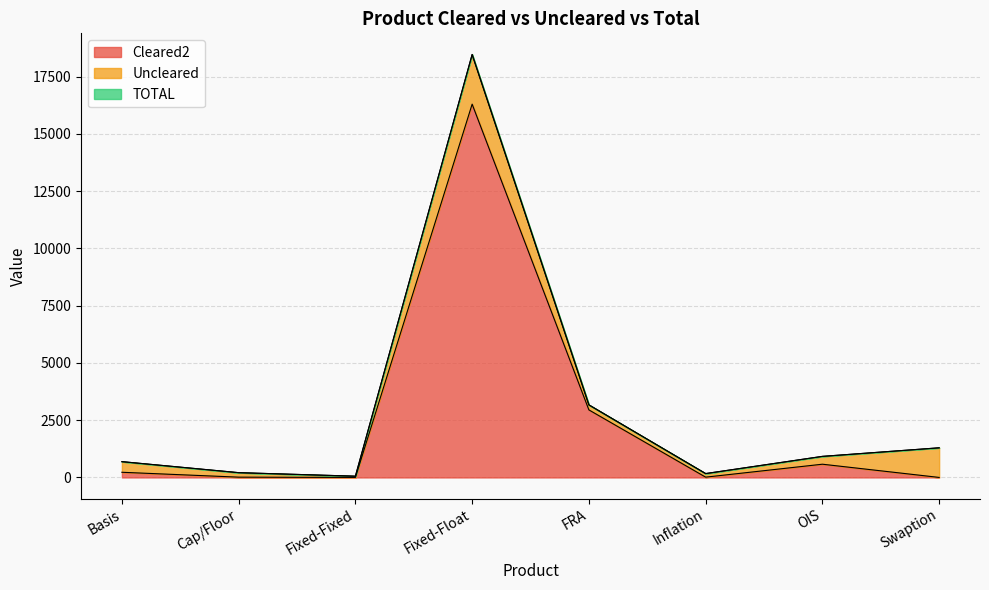

Which category has the highest value in the Cleared2 series?

Fixed-Float